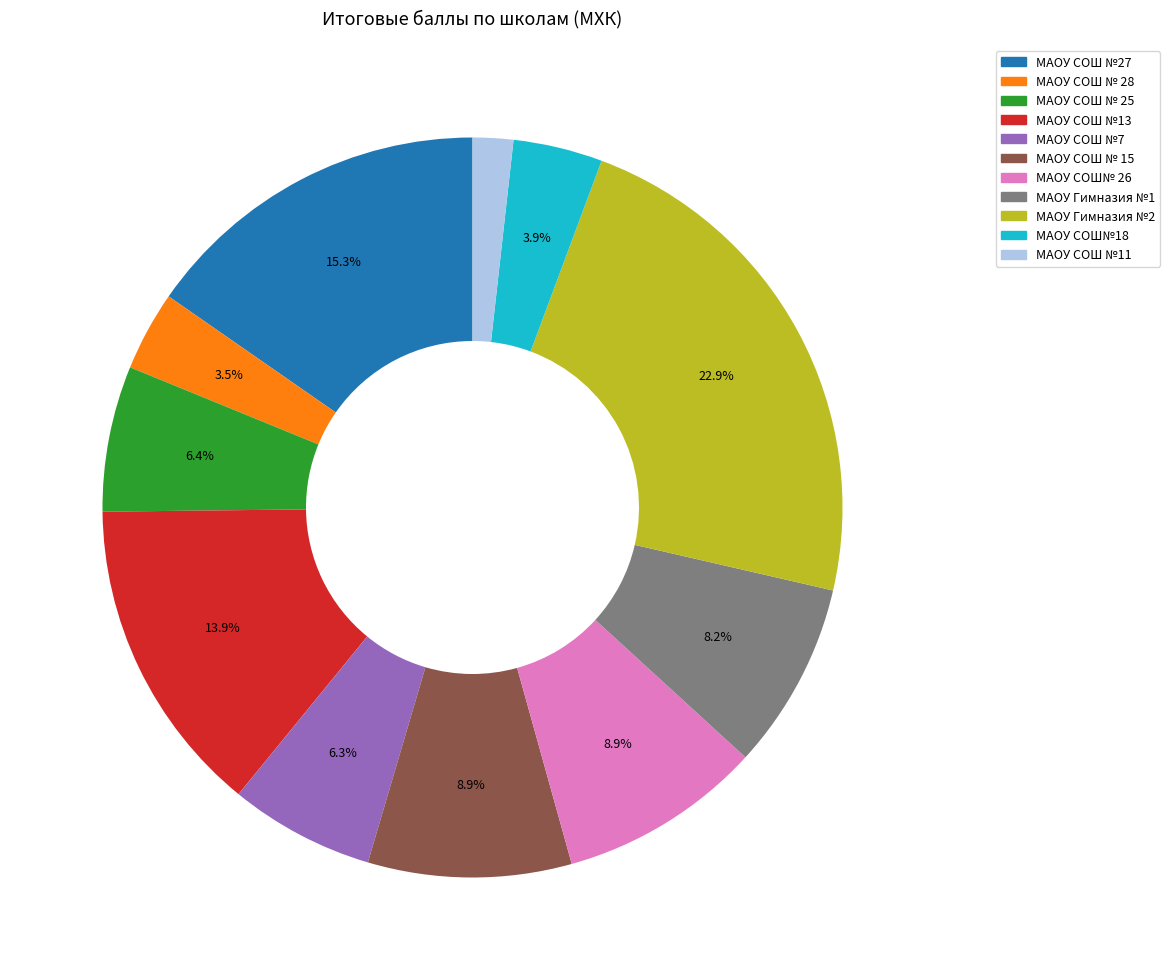

True or false: МАОУ Гимназия №1 accounts for 21% of the total.

False